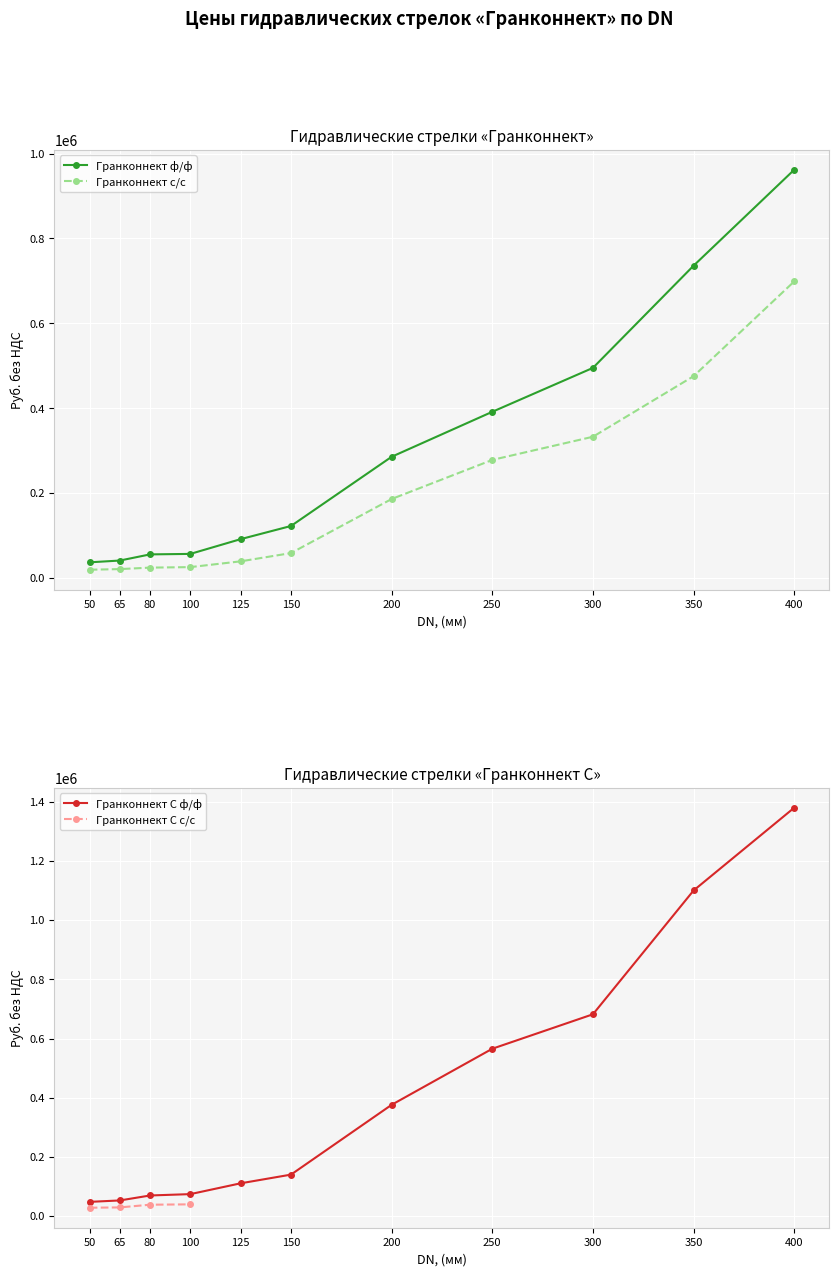

What is the difference between the Гранконнект С ф/ф values at 400 and 50?

1332377.6